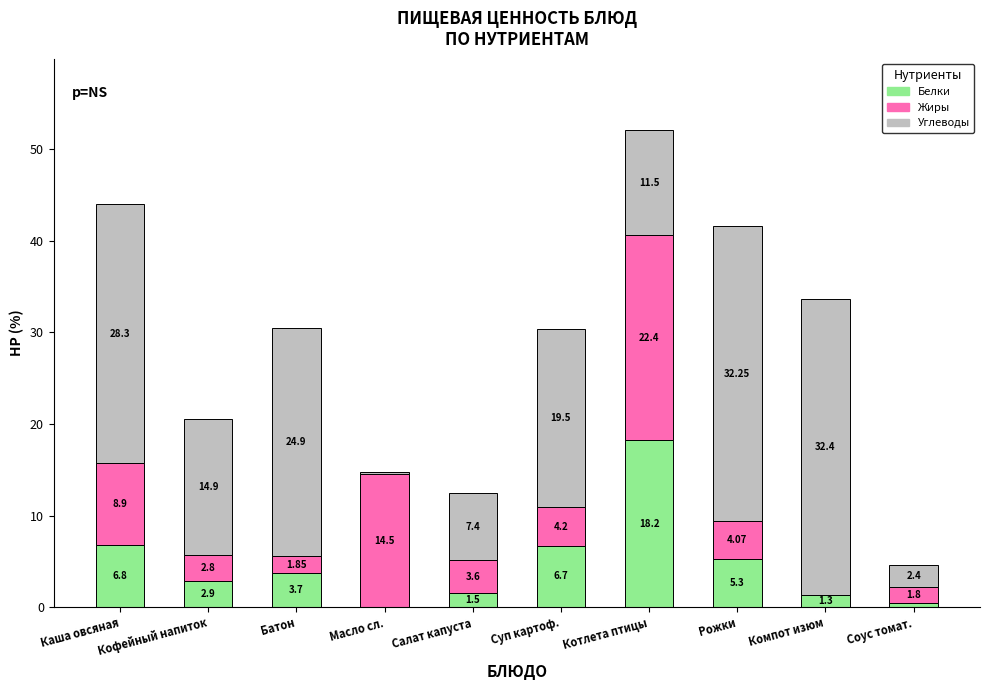

Are the bars horizontal?

No